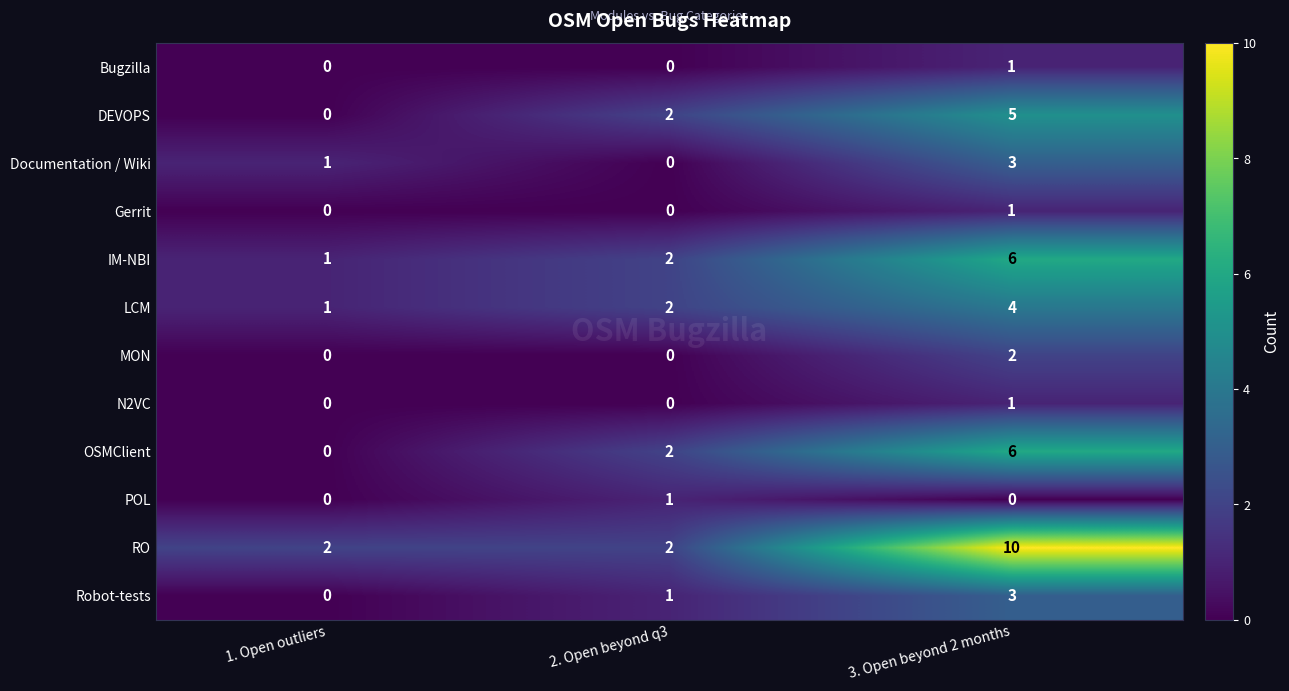

Count the number of data series in this chart.

12